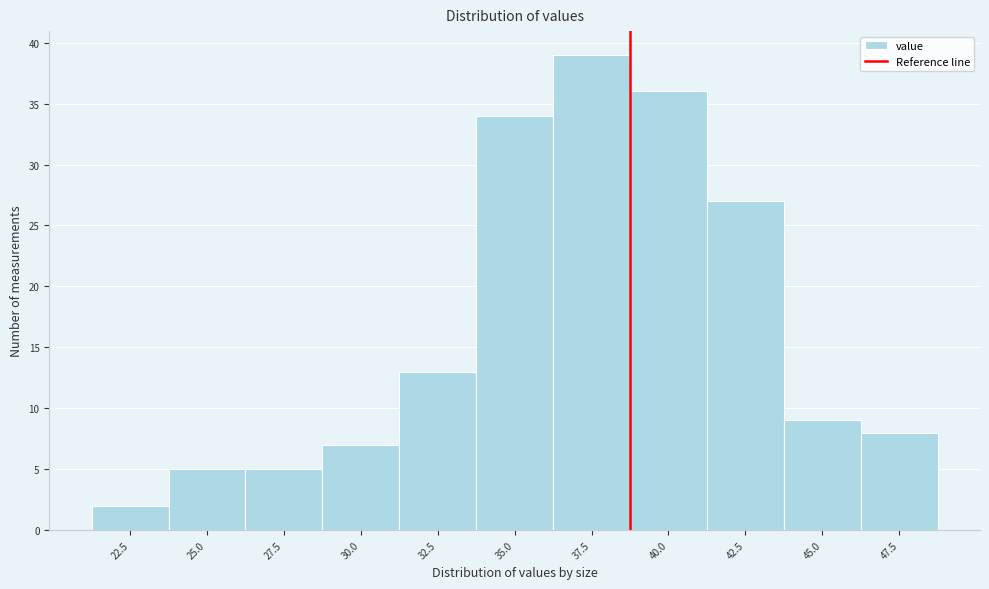

Reading left to right, list all the values displayed in this chart.

2	5	5	7	13	34	39	36	27	9	8